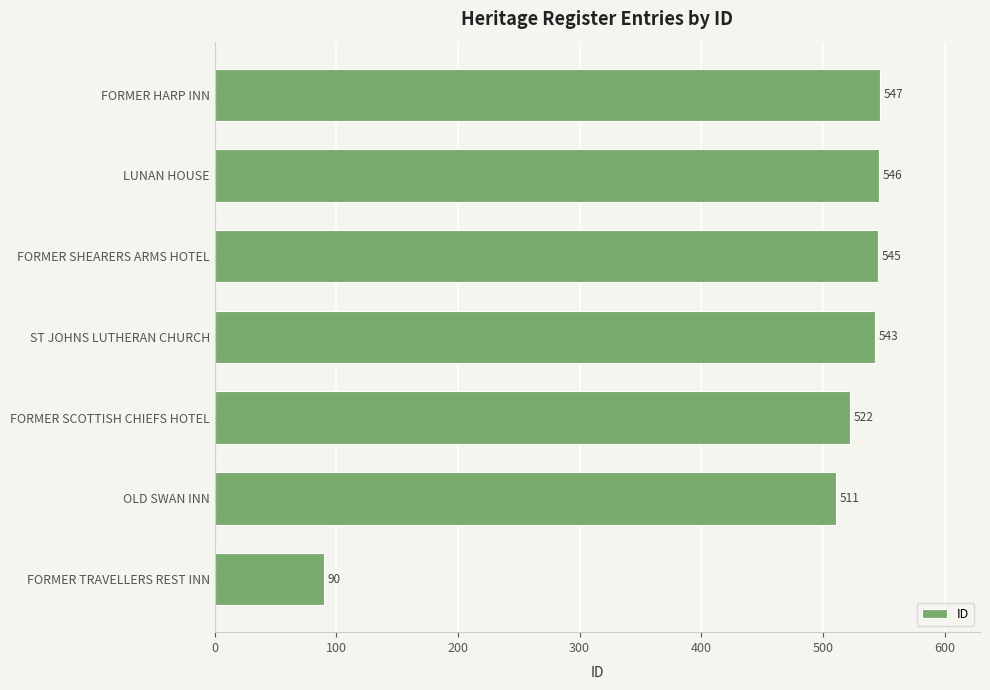

What is the minimum value shown in the chart?

90